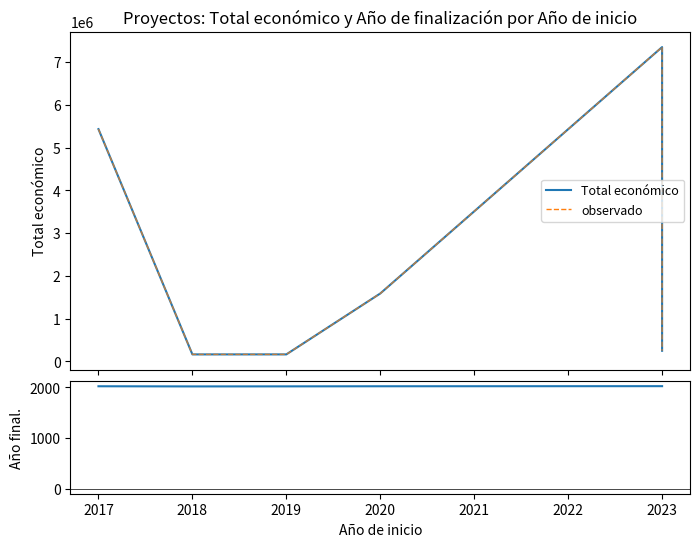

True or false: Total económico (obs) has more than 2 interior local peaks.

False